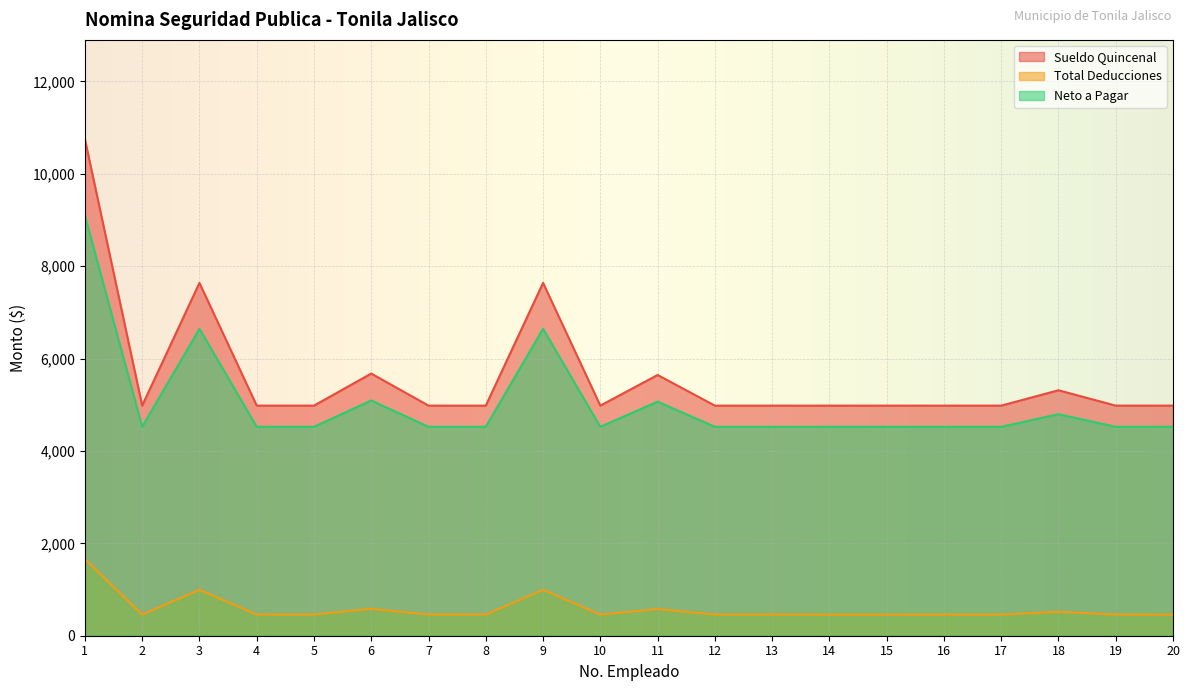

True or false: Total Deducciones and Neto a Pagar cross at least once.

False